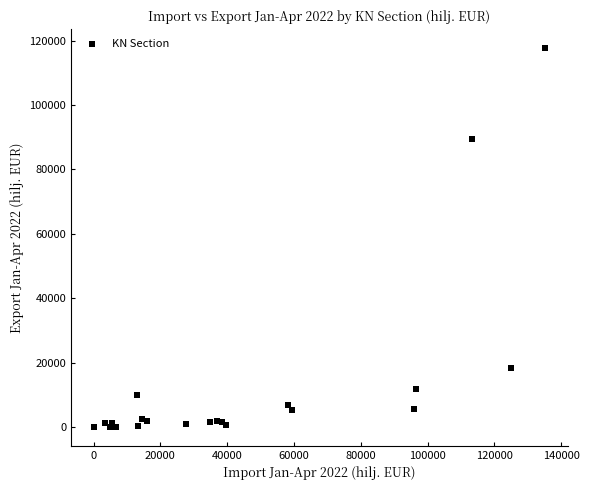

What Y value in the scatter plot is closest to 58856?

89505.4